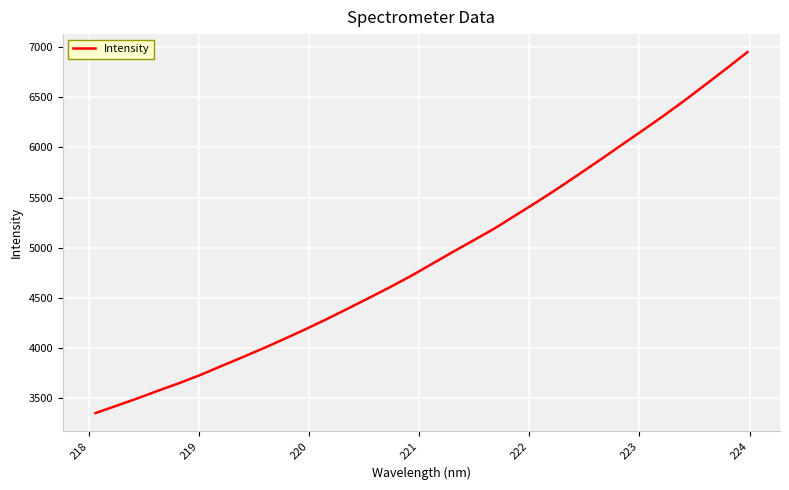

What is the greatest value displayed?

6949.4